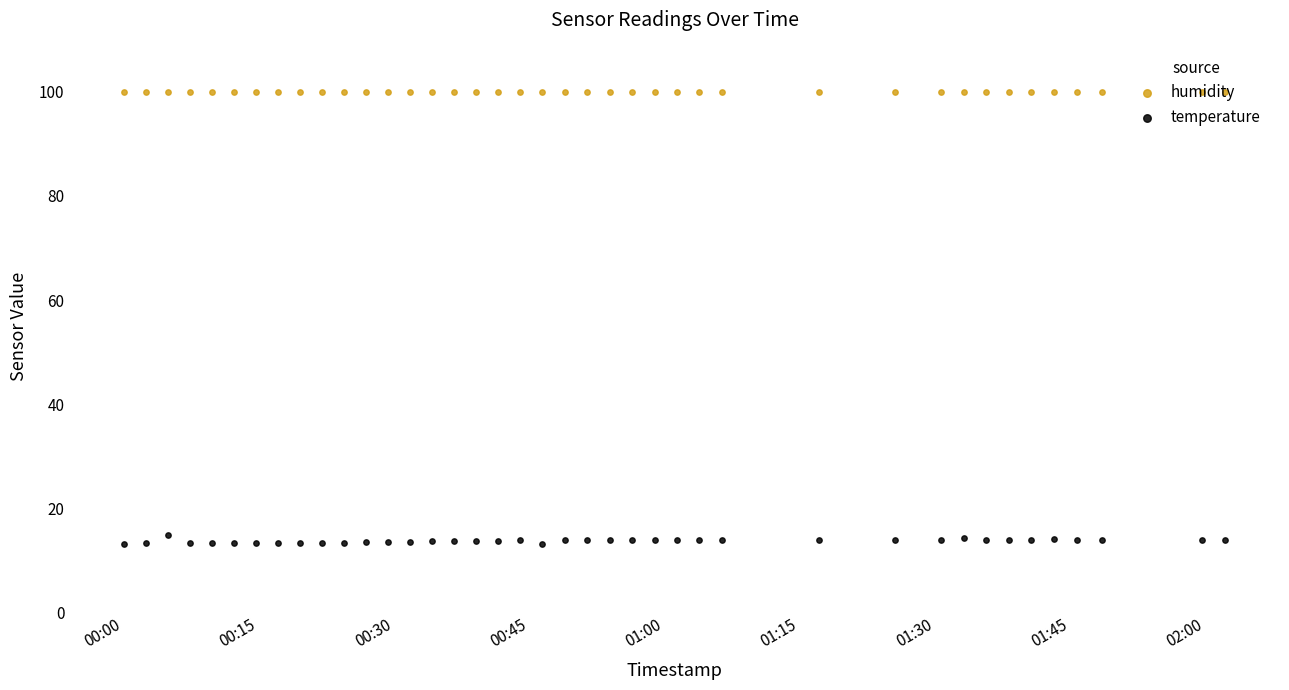

Which series reaches the maximum Y coordinate?

humidity